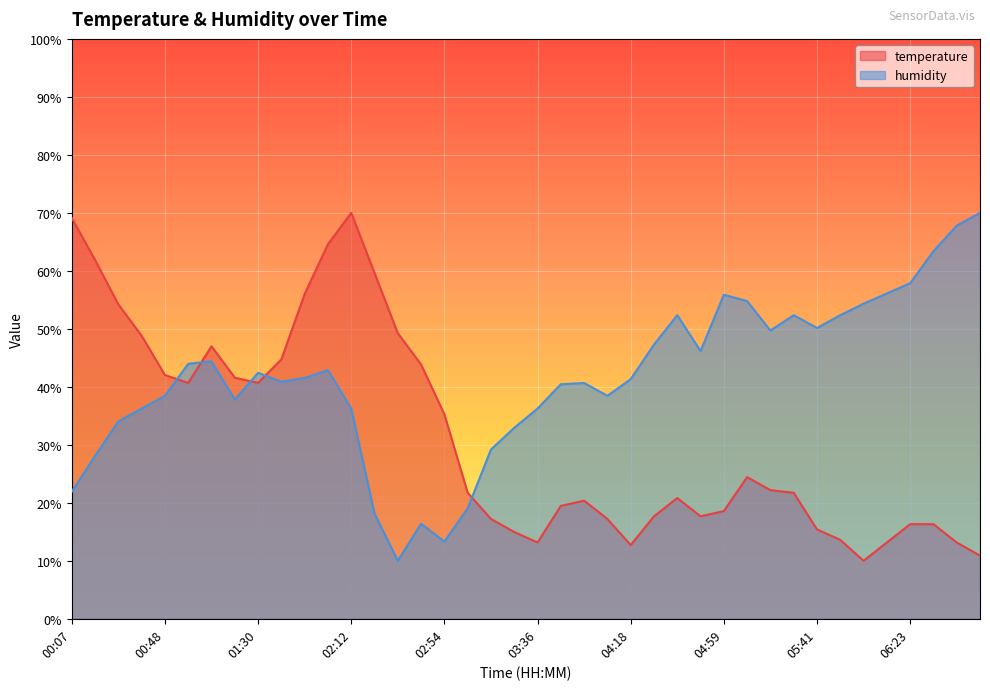

Reading left to right, transcribe all the data shown in this chart.

temperature: 00:07=69.1	00:17=61.9	00:28=54.2	00:38=48.8	00:48=42.0	00:59=40.7	01:09=47.0	01:20=41.6	01:30=40.7	01:41=44.7	01:51=56.0	02:02=64.6	02:12=70.0	02:23=59.6	02:33=49.2	02:44=43.8	02:54=35.3	03:05=21.7	03:15=17.2	03:25=15.0	03:36=13.2	03:46=19.5	03:57=20.4	04:07=17.2	04:18=12.7	04:28=17.7	04:38=20.8	04:49=17.7	04:59=18.6	05:10=24.4	05:20=22.2	05:31=21.7	05:41=15.4	05:52=13.6	06:02=10.0	06:12=13.2	06:23=16.3	06:33=16.3	06:44=13.2	06:54=10.9
humidity: 00:07=21.9	00:17=28.1	00:28=34.0	00:38=36.2	00:48=38.5	00:59=44.0	01:09=44.4	01:20=37.8	01:30=42.4	01:41=40.9	01:51=41.5	02:02=42.9	02:12=36.2	02:23=18.2	02:33=10.0	02:44=16.4	02:54=13.3	03:05=19.0	03:15=29.2	03:25=32.9	03:36=36.2	03:46=40.4	03:57=40.7	04:07=38.5	04:18=41.3	04:28=47.3	04:38=52.4	04:49=46.2	04:59=55.9	05:10=54.8	05:20=49.7	05:31=52.4	05:41=50.1	05:52=52.4	06:02=54.3	06:12=56.1	06:23=57.9	06:33=63.4	06:44=67.8	06:54=70.0